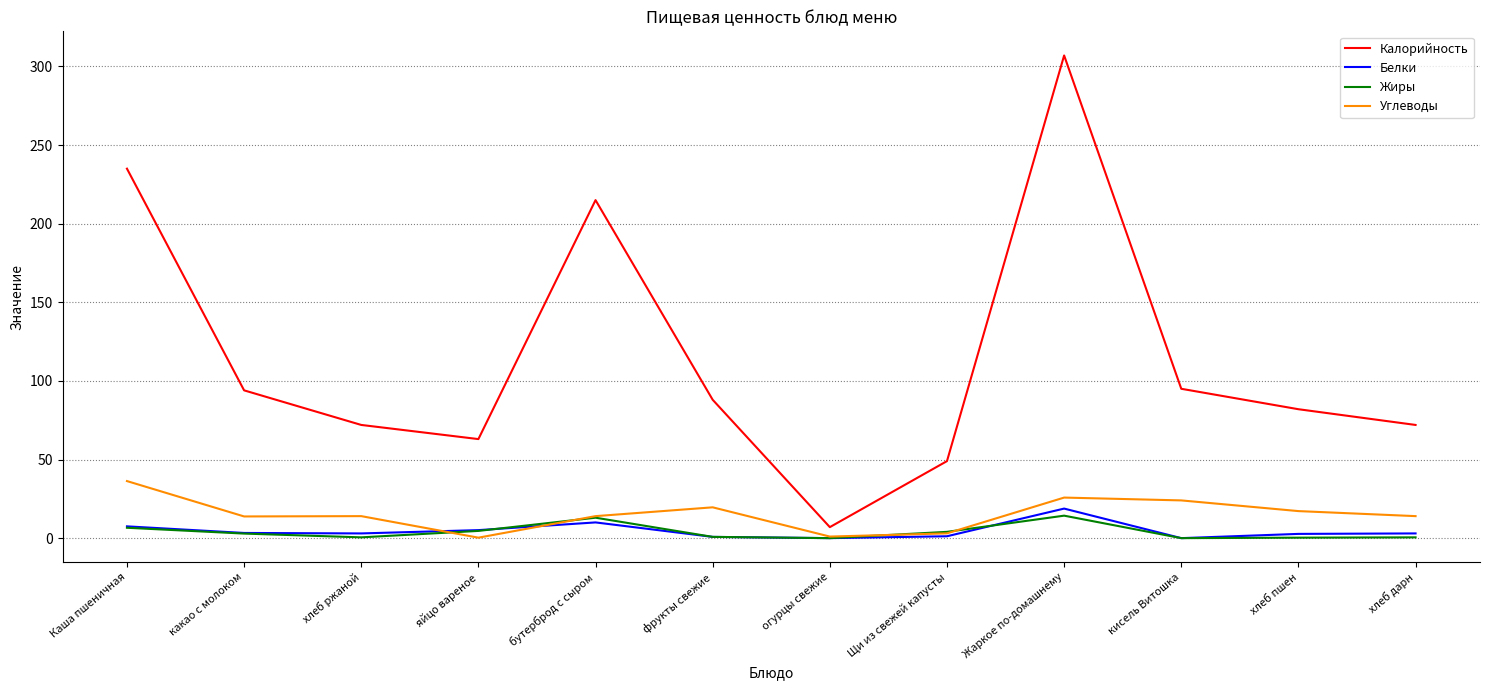

What is the approximate value of Углеводы at Жаркое по-домашнему?

25.8